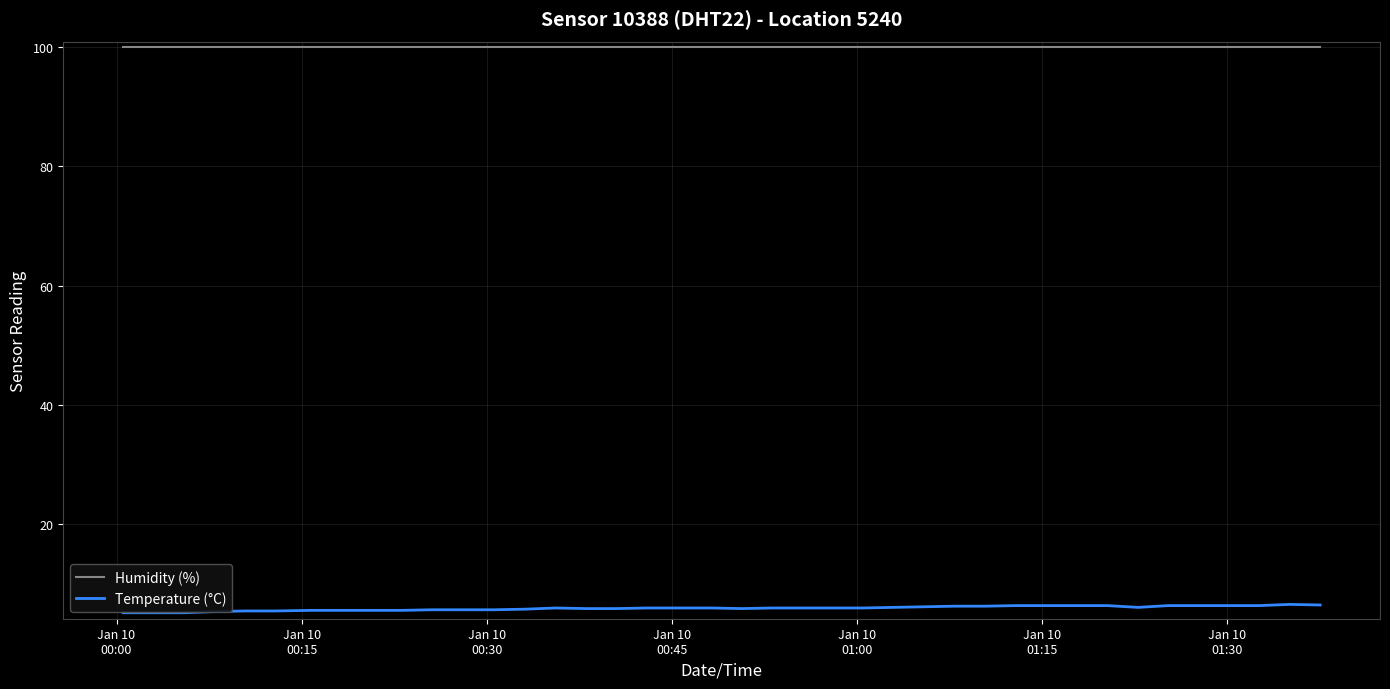

Which series has the largest total across all categories?

Humidity (%)